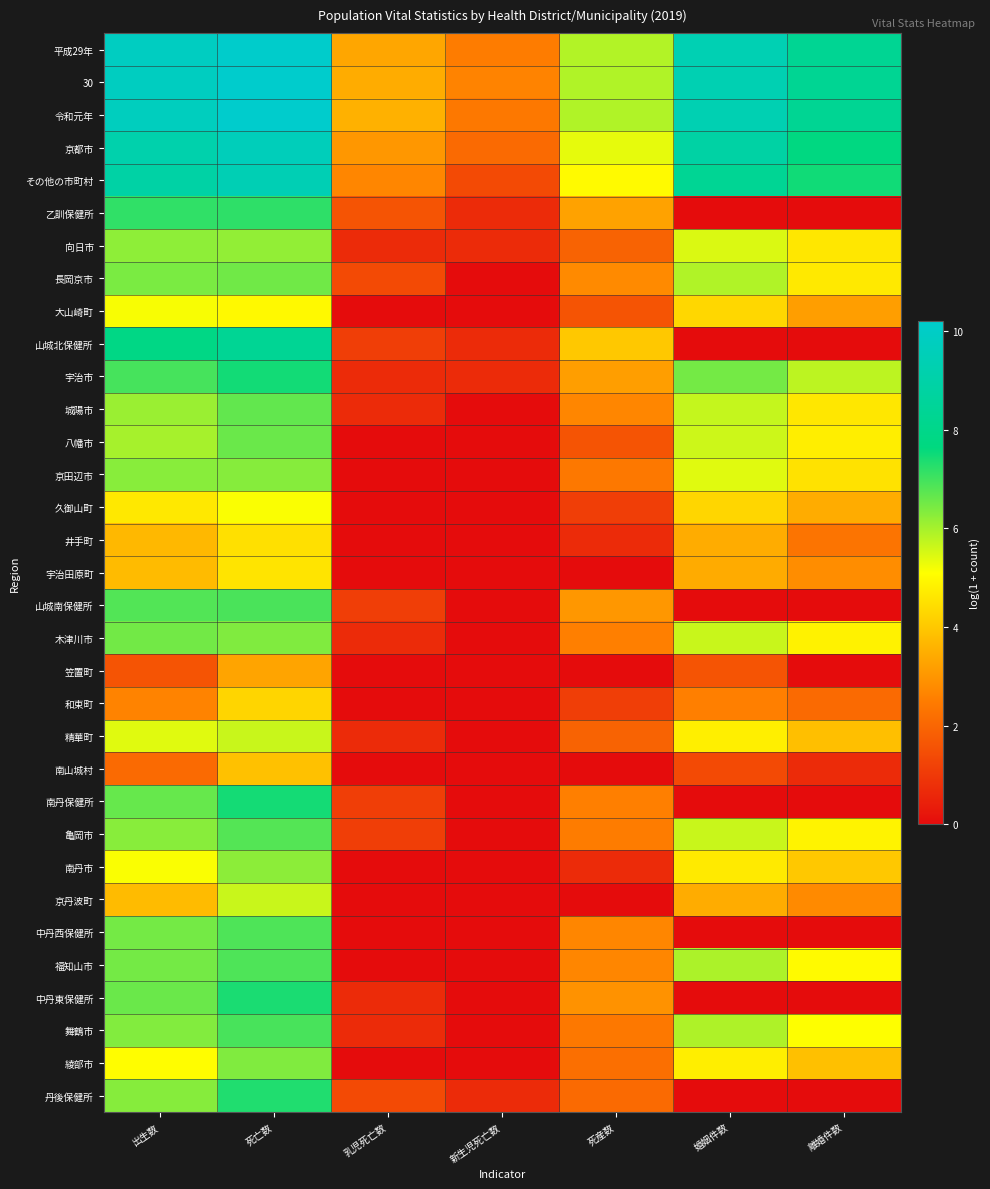

Reading right to left, what are all the values shown in this chart?

平成29年: 離婚件数=8.3	婚姻件数=9.4	死産数=5.9	新生児死亡数=2.5	乳児死亡数=3.3	死亡数=10.2	出生数=9.8
30: 離婚件数=8.3	婚姻件数=9.3	死産数=5.9	新生児死亡数=2.6	乳児死亡数=3.5	死亡数=10.2	出生数=9.8
令和元年: 離婚件数=8.3	婚姻件数=9.3	死産数=5.9	新生児死亡数=2.4	乳児死亡数=3.6	死亡数=10.2	出生数=9.7
京都市: 離婚件数=7.7	婚姻件数=8.9	死産数=5.3	新生児死亡数=2.1	乳児死亡数=3.0	死亡数=9.6	出生数=9.2
その他の市町村: 離婚件数=7.5	婚姻件数=8.4	死産数=5.0	新生児死亡数=1.4	乳児死亡数=2.7	死亡数=9.4	出生数=8.9
乙訓保健所: 離婚件数=0.0	婚姻件数=0.0	死産数=3.3	新生児死亡数=0.7	乳児死亡数=1.6	死亡数=7.2	出生数=7.2
向日市: 離婚件数=4.6	婚姻件数=5.5	死産数=1.9	新生児死亡数=0.7	乳児死亡数=0.7	死亡数=6.2	出生数=6.2
長岡京市: 離婚件数=4.7	婚姻件数=5.9	死産数=2.8	新生児死亡数=0.0	乳児死亡数=1.4	死亡数=6.5	出生数=6.4
大山崎町: 離婚件数=3.2	婚姻件数=4.3	死産数=1.6	新生児死亡数=0.0	乳児死亡数=0.0	死亡数=5.0	出生数=5.2
山城北保健所: 離婚件数=0.0	婚姻件数=0.0	死産数=4.0	新生児死亡数=0.7	乳児死亡数=1.1	死亡数=8.3	出生数=7.9
宇治市: 離婚件数=5.8	婚姻件数=6.5	死産数=3.2	新生児死亡数=0.7	乳児死亡数=0.7	死亡数=7.5	出生数=6.9
城陽市: 離婚件数=4.6	婚姻件数=5.7	死産数=2.7	新生児死亡数=0.0	乳児死亡数=0.7	死亡数=6.7	出生数=6.1
八幡市: 離婚件数=4.8	婚姻件数=5.6	死産数=1.6	新生児死亡数=0.0	乳児死亡数=0.0	死亡数=6.6	出生数=6.0
京田辺市: 離婚件数=4.5	婚姻件数=5.4	死産数=2.4	新生児死亡数=0.0	乳児死亡数=0.0	死亡数=6.3	出生数=6.3
久御山町: 離婚件数=3.5	婚姻件数=4.3	死産数=1.1	新生児死亡数=0.0	乳児死亡数=0.0	死亡数=5.1	出生数=4.7
井手町: 離婚件数=2.3	婚姻件数=3.5	死産数=0.7	新生児死亡数=0.0	乳児死亡数=0.0	死亡数=4.5	出生数=3.7
宇治田原町: 離婚件数=2.8	婚姻件数=3.4	死産数=0.0	新生児死亡数=0.0	乳児死亡数=0.0	死亡数=4.6	出生数=3.8
山城南保健所: 離婚件数=0.0	婚姻件数=0.0	死産数=3.0	新生児死亡数=0.0	乳児死亡数=1.1	死亡数=6.9	出生数=6.8
木津川市: 離婚件数=4.9	婚姻件数=5.7	死産数=2.6	新生児死亡数=0.0	乳児死亡数=0.7	死亡数=6.4	出生数=6.5
笠置町: 離婚件数=0.0	婚姻件数=1.6	死産数=0.0	新生児死亡数=0.0	乳児死亡数=0.0	死亡数=3.3	出生数=1.6
和束町: 離婚件数=2.1	婚姻件数=2.6	死産数=1.1	新生児死亡数=0.0	乳児死亡数=0.0	死亡数=4.3	出生数=2.6
精華町: 離婚件数=3.8	婚姻件数=4.8	死産数=1.9	新生児死亡数=0.0	乳児死亡数=0.7	死亡数=5.6	出生数=5.4
南山城村: 離婚件数=0.7	婚姻件数=1.4	死産数=0.0	新生児死亡数=0.0	乳児死亡数=0.0	死亡数=3.9	出生数=2.1
南丹保健所: 離婚件数=0.0	婚姻件数=0.0	死産数=2.6	新生児死亡数=0.0	乳児死亡数=1.1	死亡数=7.4	出生数=6.6
亀岡市: 離婚件数=4.9	婚姻件数=5.6	死産数=2.5	新生児死亡数=0.0	乳児死亡数=1.1	死亡数=6.8	出生数=6.3
南丹市: 離婚件数=4.0	婚姻件数=4.7	死産数=0.7	新生児死亡数=0.0	乳児死亡数=0.0	死亡数=6.2	出生数=5.1
京丹波町: 離婚件数=2.8	婚姻件数=3.5	死産数=0.0	新生児死亡数=0.0	乳児死亡数=0.0	死亡数=5.6	出生数=3.8
中丹西保健所: 離婚件数=0.0	婚姻件数=0.0	死産数=2.7	新生児死亡数=0.0	乳児死亡数=0.0	死亡数=6.9	出生数=6.5
福知山市: 離婚件数=5.0	婚姻件数=5.9	死産数=2.7	新生児死亡数=0.0	乳児死亡数=0.0	死亡数=6.9	出生数=6.5
中丹東保健所: 離婚件数=0.0	婚姻件数=0.0	死産数=2.9	新生児死亡数=0.0	乳児死亡数=0.7	死亡数=7.4	出生数=6.6
舞鶴市: 離婚件数=5.1	婚姻件数=5.9	死産数=2.4	新生児死亡数=0.0	乳児死亡数=0.7	死亡数=6.9	出生数=6.3
綾部市: 離婚件数=3.9	婚姻件数=4.8	死産数=2.2	新生児死亡数=0.0	乳児死亡数=0.0	死亡数=6.4	出生数=5.1
丹後保健所: 離婚件数=0.0	婚姻件数=0.0	死産数=2.1	新生児死亡数=0.7	乳児死亡数=1.4	死亡数=7.3	出生数=6.3